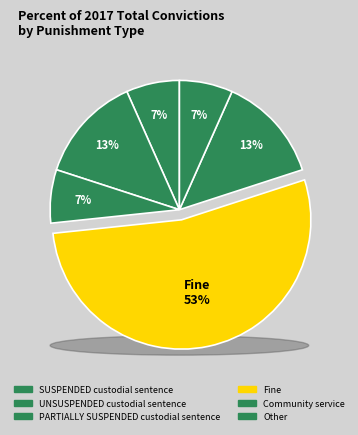

What percentage is the Fine slice, to the nearest percent?

53%